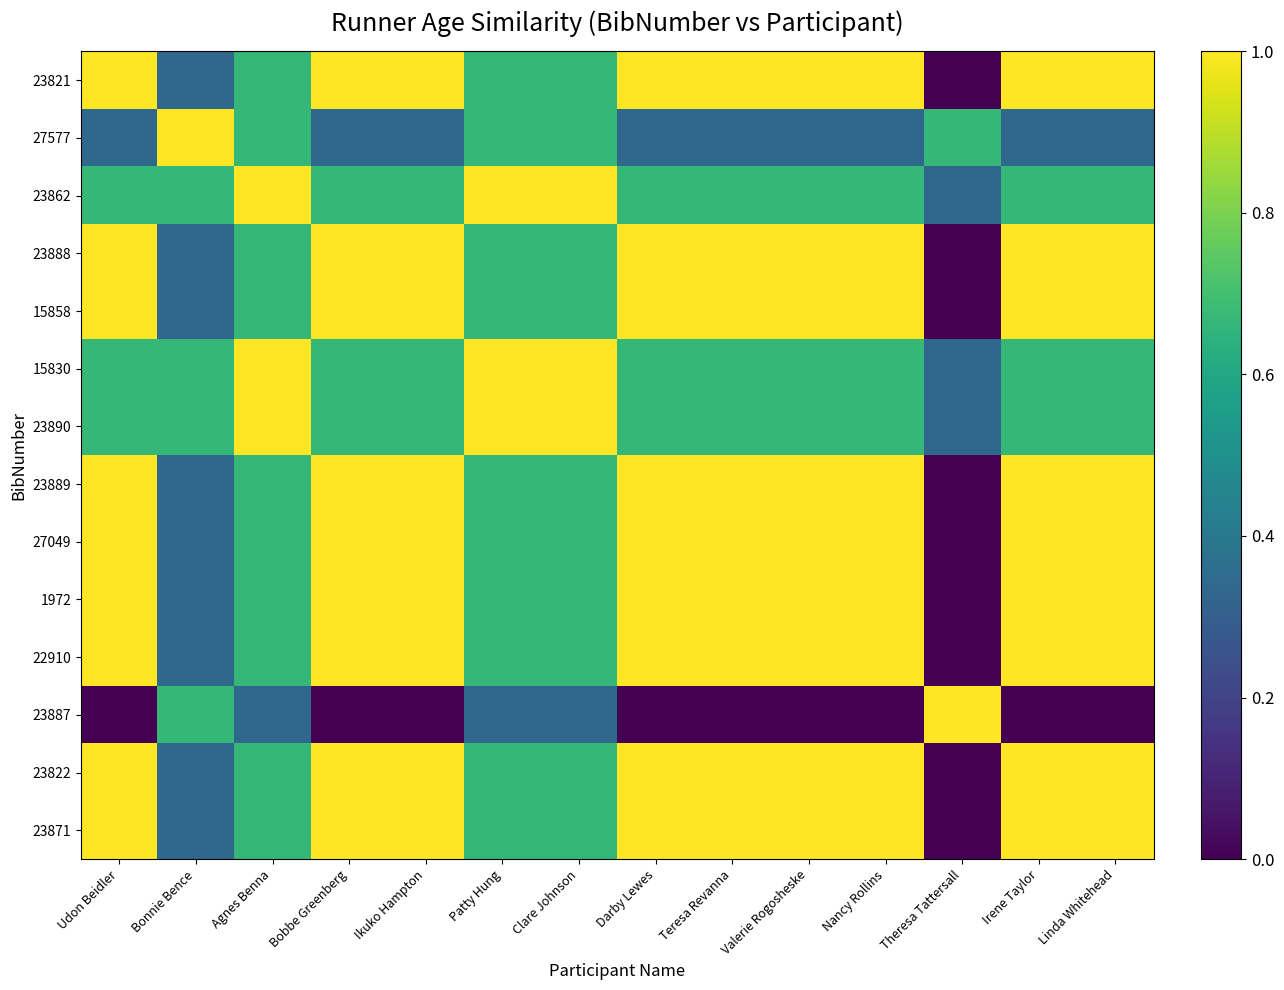

Reading left to right, what are all the values shown in this chart?

23821: Udon Beidler=1.0	Bonnie Bence=0.3	Agnes Benna=0.7	Bobbe Greenberg=1.0	Ikuko Hampton=1.0	Patty Hung=0.7	Clare Johnson=0.7	Darby Lewes=1.0	Teresa Revanna=1.0	Valerie Rogosheske=1.0	Nancy Rollins=1.0	Theresa Tattersall=0.0	Irene Taylor=1.0	Linda Whitehead=1.0
27577: Udon Beidler=0.3	Bonnie Bence=1.0	Agnes Benna=0.7	Bobbe Greenberg=0.3	Ikuko Hampton=0.3	Patty Hung=0.7	Clare Johnson=0.7	Darby Lewes=0.3	Teresa Revanna=0.3	Valerie Rogosheske=0.3	Nancy Rollins=0.3	Theresa Tattersall=0.7	Irene Taylor=0.3	Linda Whitehead=0.3
23862: Udon Beidler=0.7	Bonnie Bence=0.7	Agnes Benna=1.0	Bobbe Greenberg=0.7	Ikuko Hampton=0.7	Patty Hung=1.0	Clare Johnson=1.0	Darby Lewes=0.7	Teresa Revanna=0.7	Valerie Rogosheske=0.7	Nancy Rollins=0.7	Theresa Tattersall=0.3	Irene Taylor=0.7	Linda Whitehead=0.7
23888: Udon Beidler=1.0	Bonnie Bence=0.3	Agnes Benna=0.7	Bobbe Greenberg=1.0	Ikuko Hampton=1.0	Patty Hung=0.7	Clare Johnson=0.7	Darby Lewes=1.0	Teresa Revanna=1.0	Valerie Rogosheske=1.0	Nancy Rollins=1.0	Theresa Tattersall=0.0	Irene Taylor=1.0	Linda Whitehead=1.0
15858: Udon Beidler=1.0	Bonnie Bence=0.3	Agnes Benna=0.7	Bobbe Greenberg=1.0	Ikuko Hampton=1.0	Patty Hung=0.7	Clare Johnson=0.7	Darby Lewes=1.0	Teresa Revanna=1.0	Valerie Rogosheske=1.0	Nancy Rollins=1.0	Theresa Tattersall=0.0	Irene Taylor=1.0	Linda Whitehead=1.0
15830: Udon Beidler=0.7	Bonnie Bence=0.7	Agnes Benna=1.0	Bobbe Greenberg=0.7	Ikuko Hampton=0.7	Patty Hung=1.0	Clare Johnson=1.0	Darby Lewes=0.7	Teresa Revanna=0.7	Valerie Rogosheske=0.7	Nancy Rollins=0.7	Theresa Tattersall=0.3	Irene Taylor=0.7	Linda Whitehead=0.7
23890: Udon Beidler=0.7	Bonnie Bence=0.7	Agnes Benna=1.0	Bobbe Greenberg=0.7	Ikuko Hampton=0.7	Patty Hung=1.0	Clare Johnson=1.0	Darby Lewes=0.7	Teresa Revanna=0.7	Valerie Rogosheske=0.7	Nancy Rollins=0.7	Theresa Tattersall=0.3	Irene Taylor=0.7	Linda Whitehead=0.7
23889: Udon Beidler=1.0	Bonnie Bence=0.3	Agnes Benna=0.7	Bobbe Greenberg=1.0	Ikuko Hampton=1.0	Patty Hung=0.7	Clare Johnson=0.7	Darby Lewes=1.0	Teresa Revanna=1.0	Valerie Rogosheske=1.0	Nancy Rollins=1.0	Theresa Tattersall=0.0	Irene Taylor=1.0	Linda Whitehead=1.0
27049: Udon Beidler=1.0	Bonnie Bence=0.3	Agnes Benna=0.7	Bobbe Greenberg=1.0	Ikuko Hampton=1.0	Patty Hung=0.7	Clare Johnson=0.7	Darby Lewes=1.0	Teresa Revanna=1.0	Valerie Rogosheske=1.0	Nancy Rollins=1.0	Theresa Tattersall=0.0	Irene Taylor=1.0	Linda Whitehead=1.0
1972: Udon Beidler=1.0	Bonnie Bence=0.3	Agnes Benna=0.7	Bobbe Greenberg=1.0	Ikuko Hampton=1.0	Patty Hung=0.7	Clare Johnson=0.7	Darby Lewes=1.0	Teresa Revanna=1.0	Valerie Rogosheske=1.0	Nancy Rollins=1.0	Theresa Tattersall=0.0	Irene Taylor=1.0	Linda Whitehead=1.0
22910: Udon Beidler=1.0	Bonnie Bence=0.3	Agnes Benna=0.7	Bobbe Greenberg=1.0	Ikuko Hampton=1.0	Patty Hung=0.7	Clare Johnson=0.7	Darby Lewes=1.0	Teresa Revanna=1.0	Valerie Rogosheske=1.0	Nancy Rollins=1.0	Theresa Tattersall=0.0	Irene Taylor=1.0	Linda Whitehead=1.0
23887: Udon Beidler=0.0	Bonnie Bence=0.7	Agnes Benna=0.3	Bobbe Greenberg=0.0	Ikuko Hampton=0.0	Patty Hung=0.3	Clare Johnson=0.3	Darby Lewes=0.0	Teresa Revanna=0.0	Valerie Rogosheske=0.0	Nancy Rollins=0.0	Theresa Tattersall=1.0	Irene Taylor=0.0	Linda Whitehead=0.0
23822: Udon Beidler=1.0	Bonnie Bence=0.3	Agnes Benna=0.7	Bobbe Greenberg=1.0	Ikuko Hampton=1.0	Patty Hung=0.7	Clare Johnson=0.7	Darby Lewes=1.0	Teresa Revanna=1.0	Valerie Rogosheske=1.0	Nancy Rollins=1.0	Theresa Tattersall=0.0	Irene Taylor=1.0	Linda Whitehead=1.0
23871: Udon Beidler=1.0	Bonnie Bence=0.3	Agnes Benna=0.7	Bobbe Greenberg=1.0	Ikuko Hampton=1.0	Patty Hung=0.7	Clare Johnson=0.7	Darby Lewes=1.0	Teresa Revanna=1.0	Valerie Rogosheske=1.0	Nancy Rollins=1.0	Theresa Tattersall=0.0	Irene Taylor=1.0	Linda Whitehead=1.0